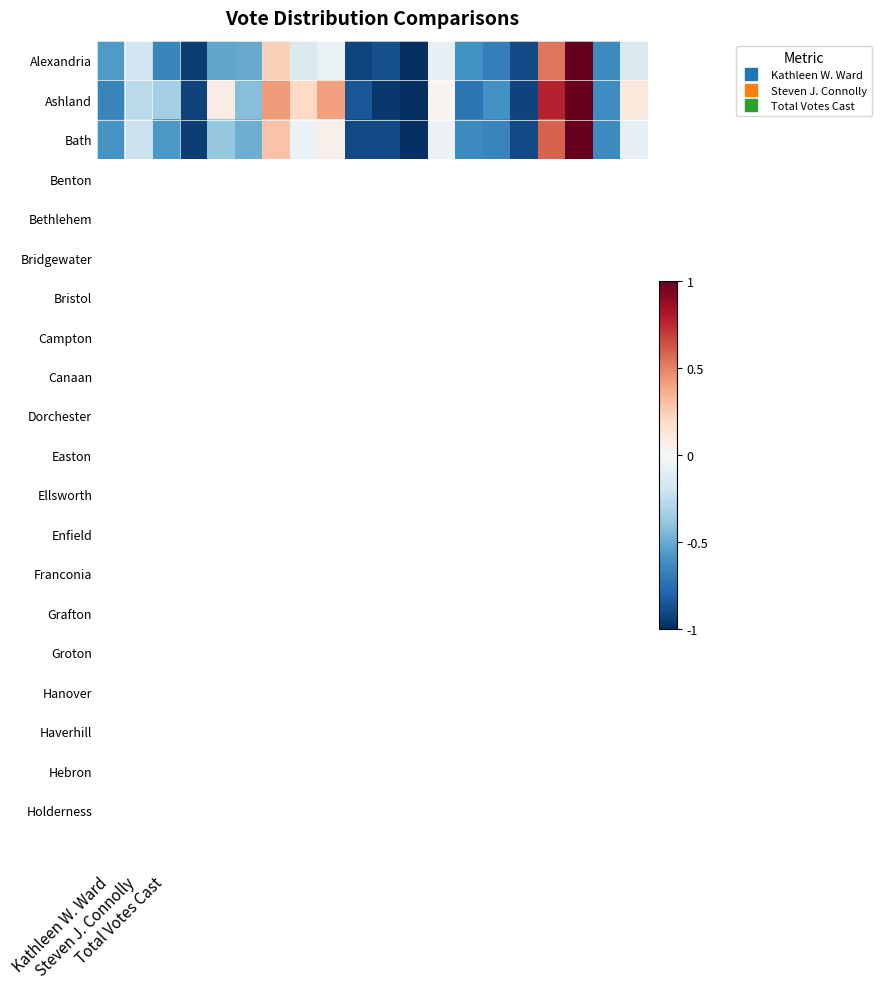

How many series are shown in this chart?

3